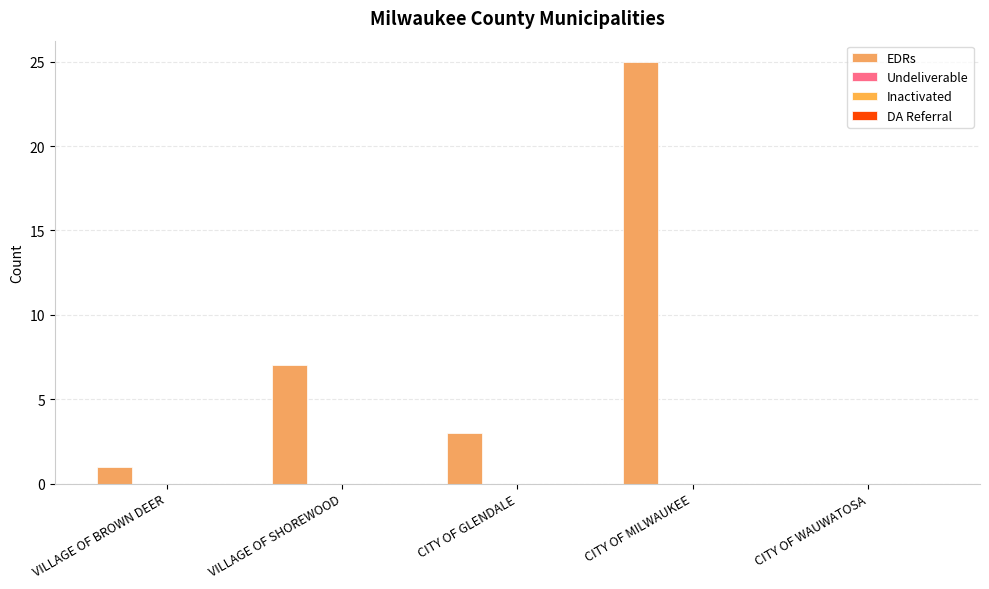

Are the bars horizontal?

No